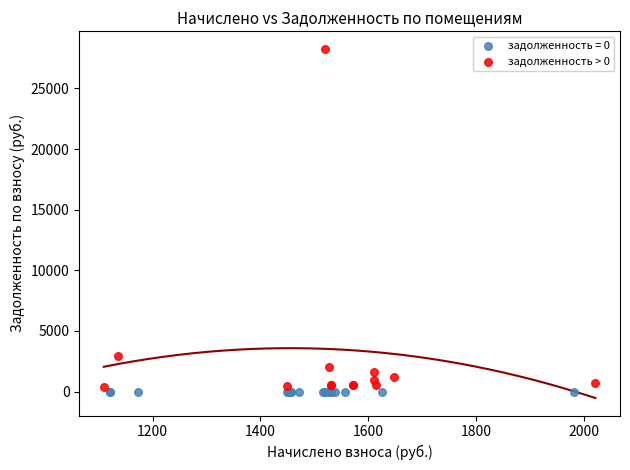

Which series contains the highest Y value?

задолженность > 0